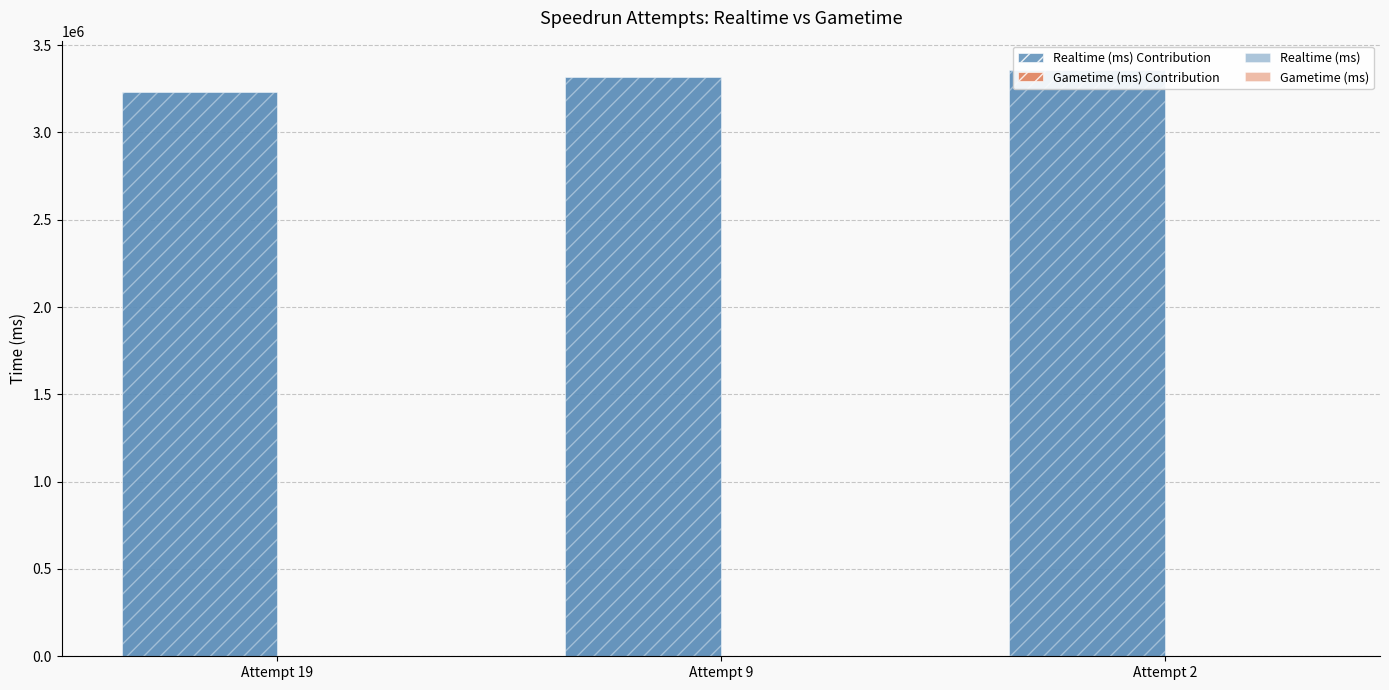

Read the Realtime (ms) value at Attempt 2, to the nearest 50.

3357700